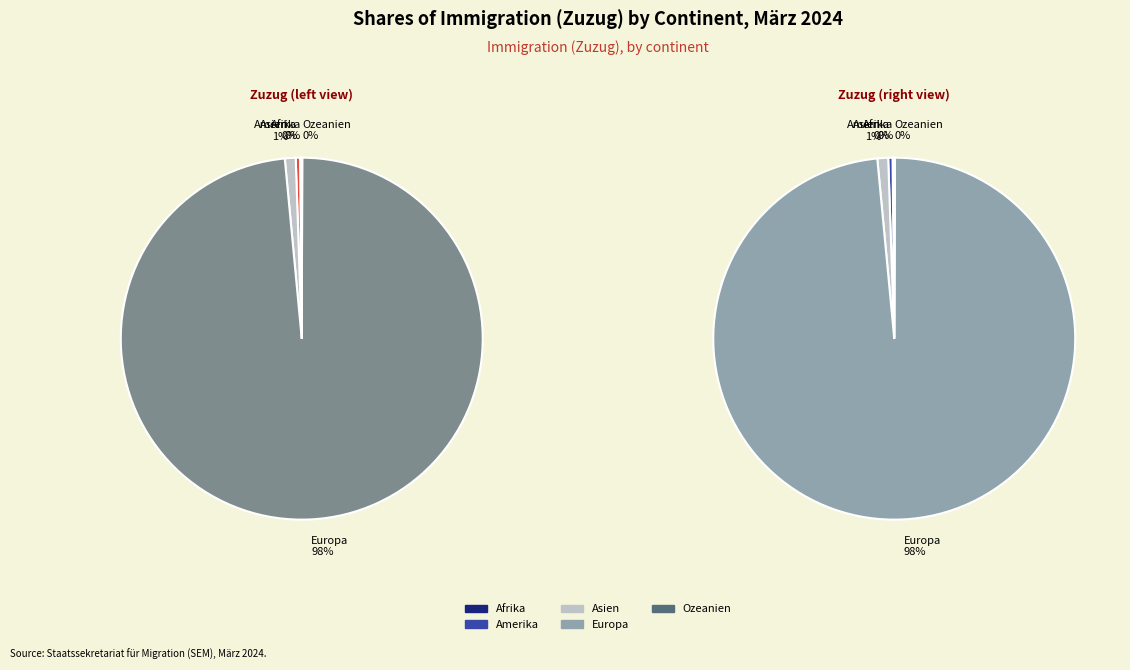

How many segments does this pie chart have?

5